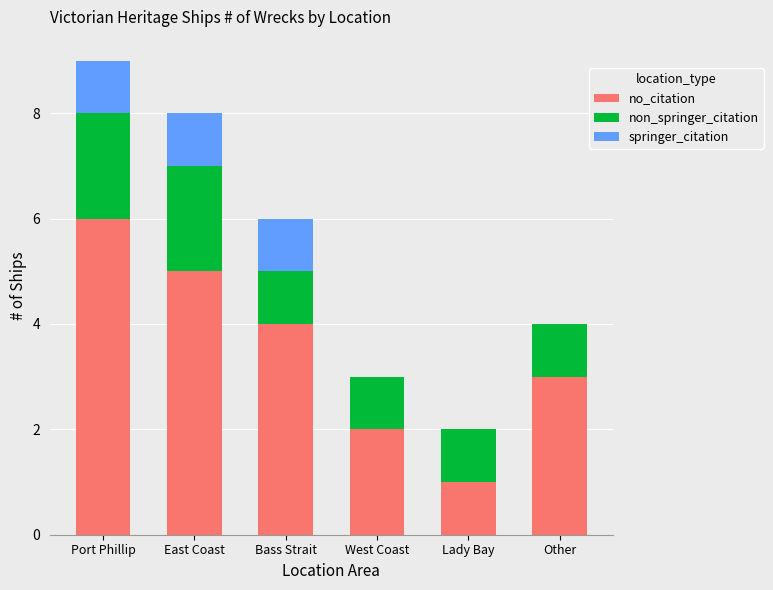

What is the sum of the no_citation values at West Coast and Lady Bay?

3